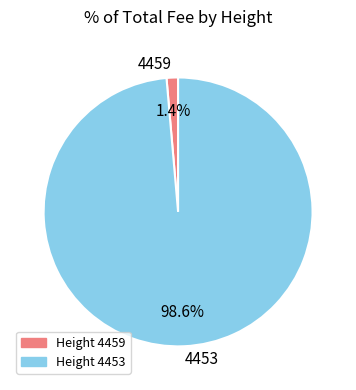

Count the number of slices in the pie.

2